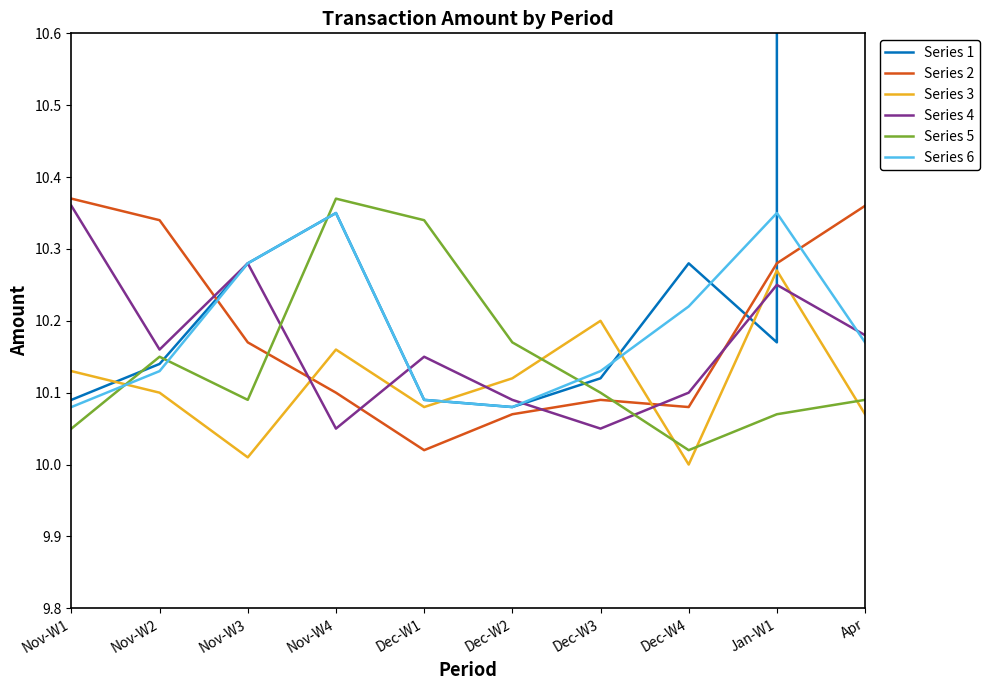

What is the label of the 1st point from the right?

Apr